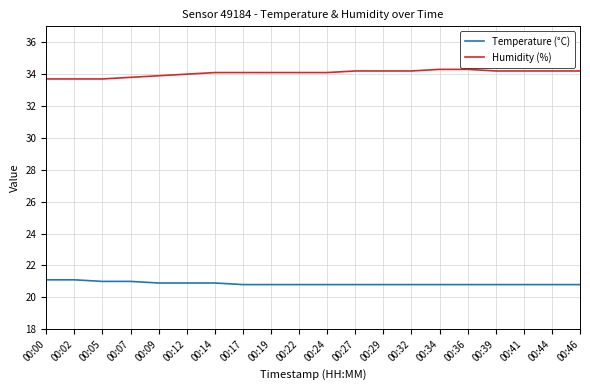

What is the minimum value shown in the chart?

20.8